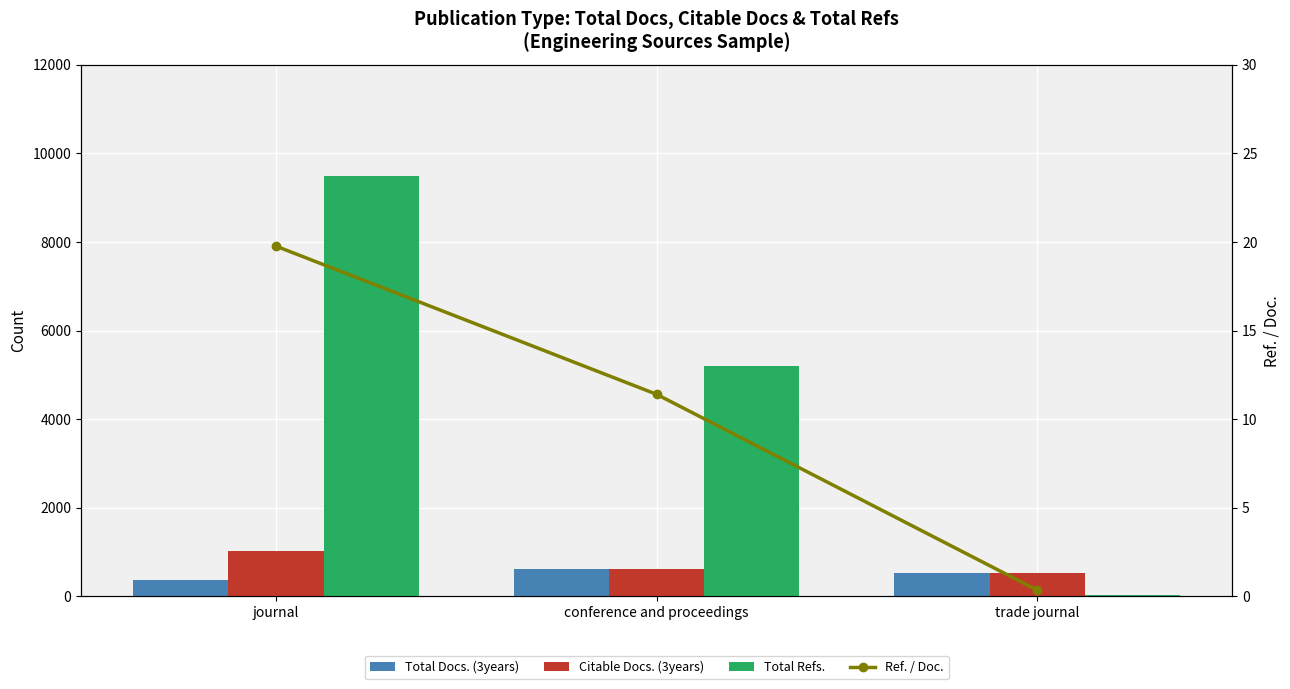

Rank the categories by Total Refs. value from lowest to highest.

trade journal, conference and proceedings, journal